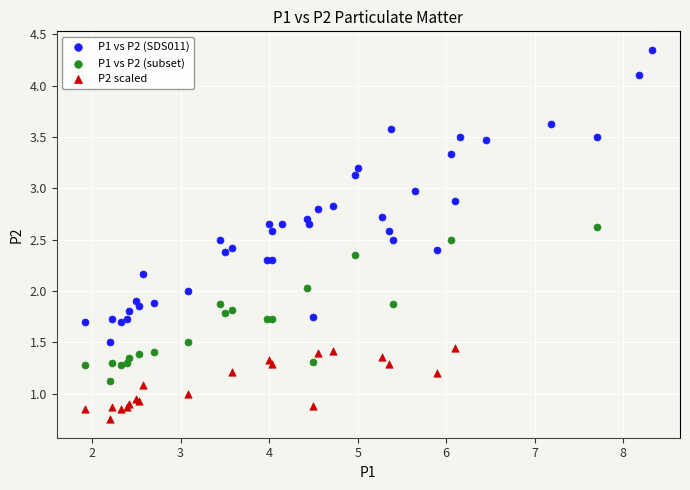

Which series contains the highest Y value?

P1 vs P2 (SDS011)